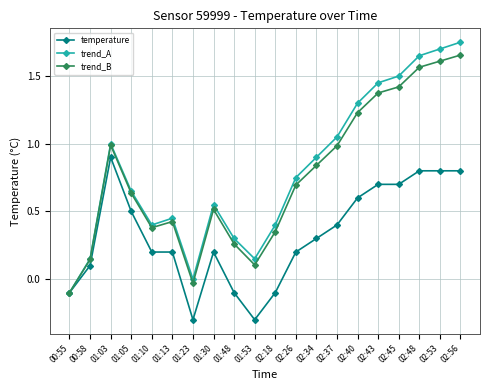

The trend_A series shows -0.2 at 00:55. True or false?

False